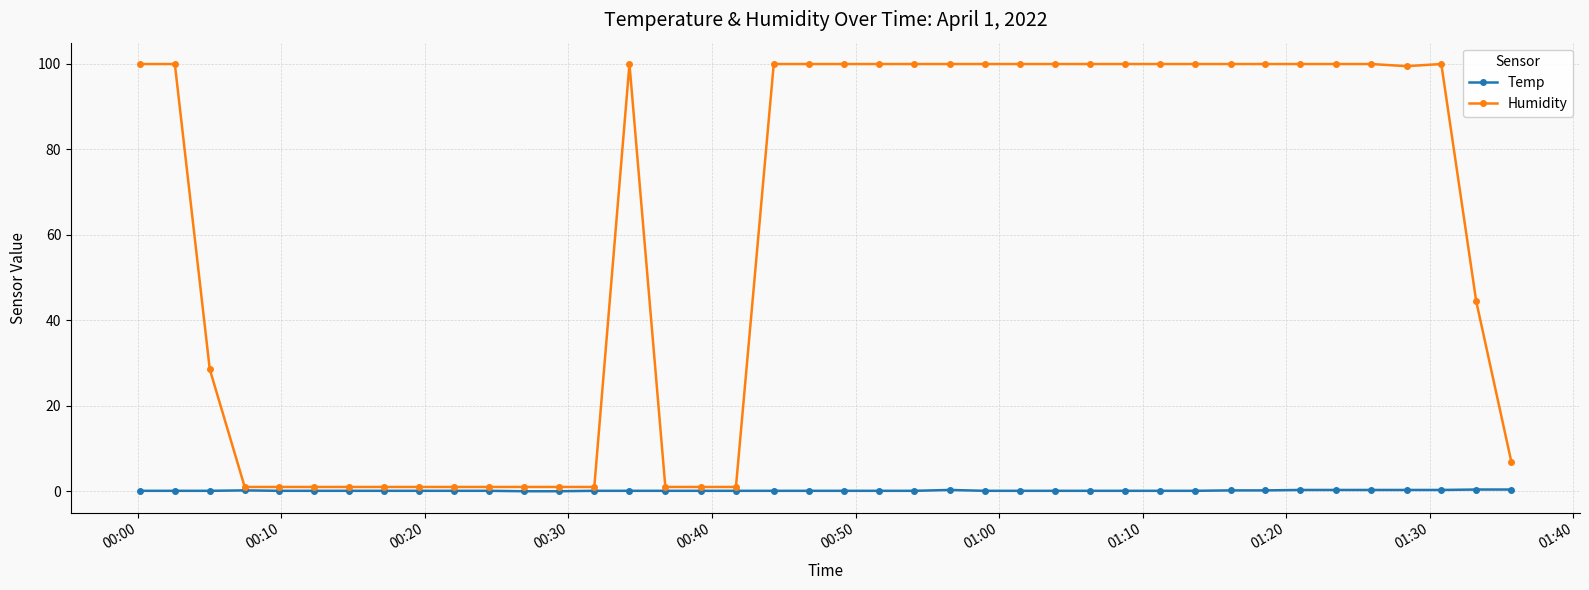

What is the maximum value shown in the chart?

99.9